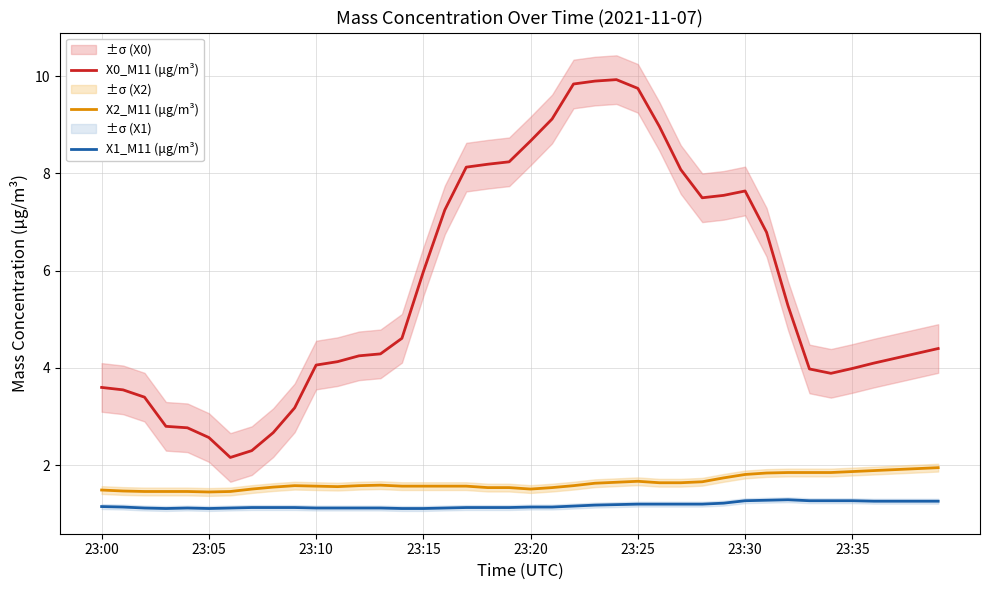

Is it true that X2_M11 (μg/m³) equals 2.0 at 23:10?

False